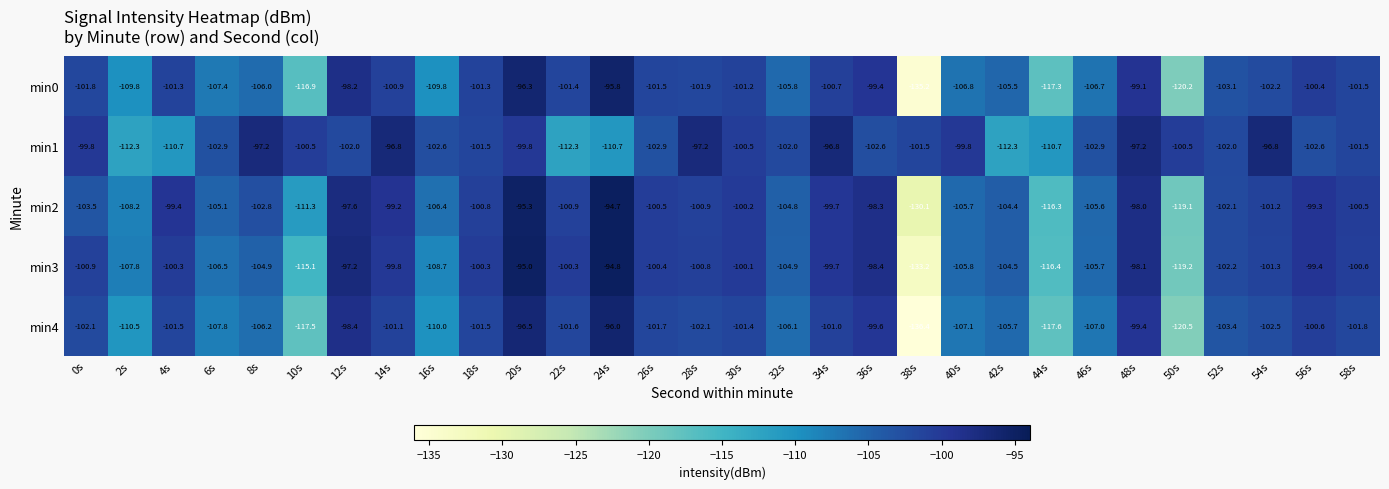

Where does the min3 series first go above -100?

12s